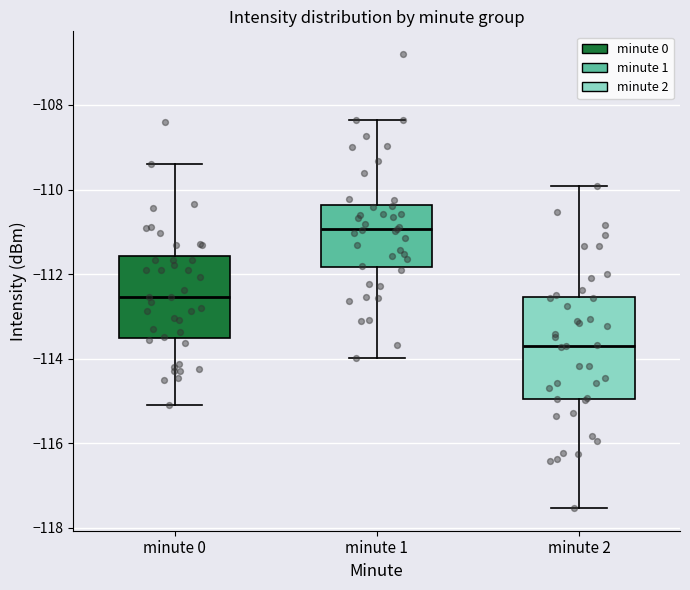

Reading left to right, read every box against the y-axis: the position of its median line, the range the box covers, and the ends of its whiskers. The values are not printed on the chart, so give them approximately, as read against the axis.

minute 0: median -112.6, box -113.6 to -111.6, whiskers -115.0 to -109.4
minute 1: median -111.0, box -111.8 to -110.4, whiskers -114.0 to -108.4
minute 2: median -113.6, box -115.0 to -112.6, whiskers -117.6 to -110.0